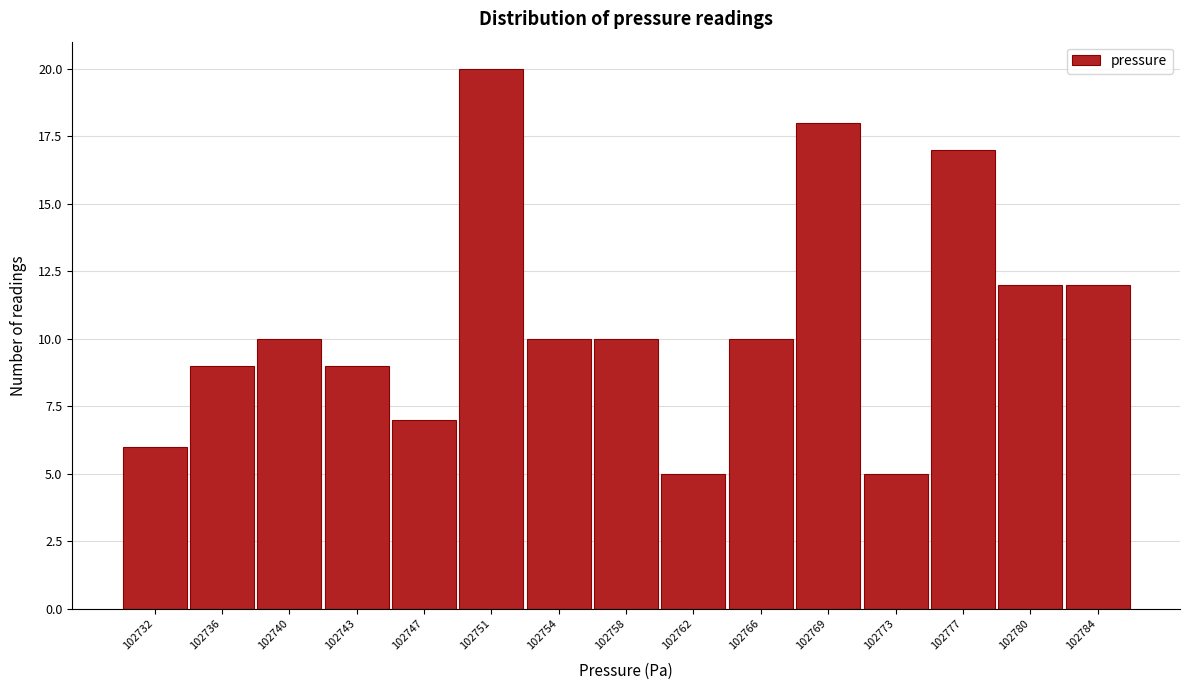

Reading left to right, extract all data points from this chart.

6	9	10	9	7	20	10	10	5	10	18	5	17	12	12